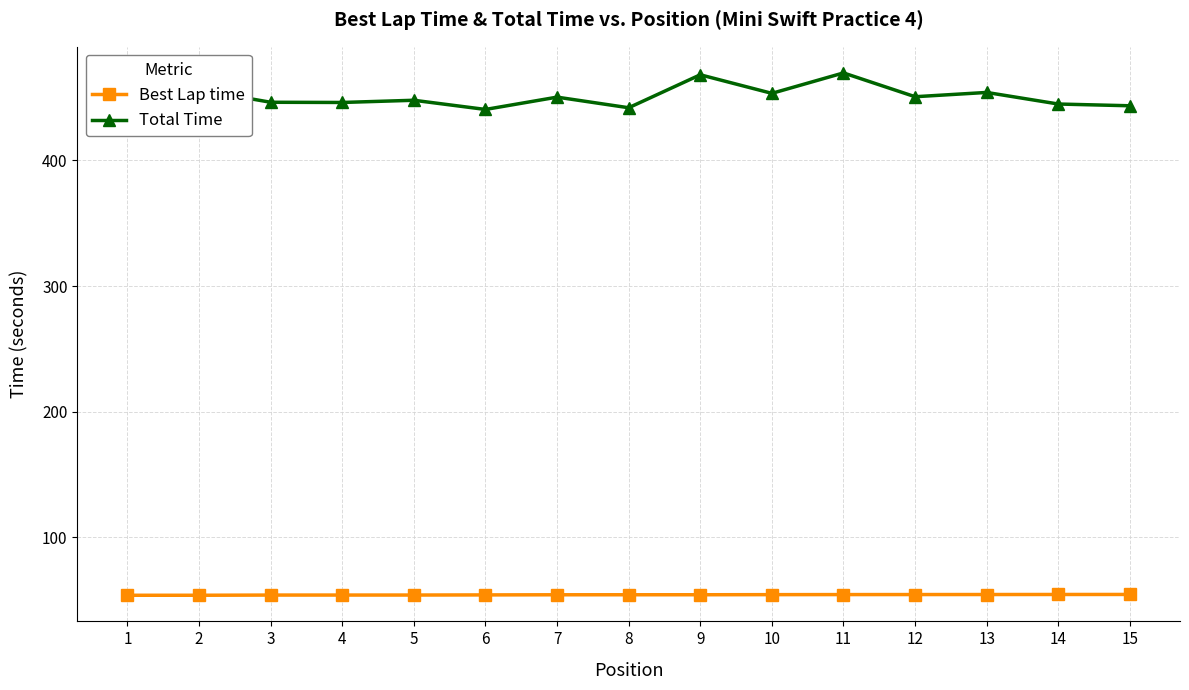

What is the minimum value shown in the chart?

54.0